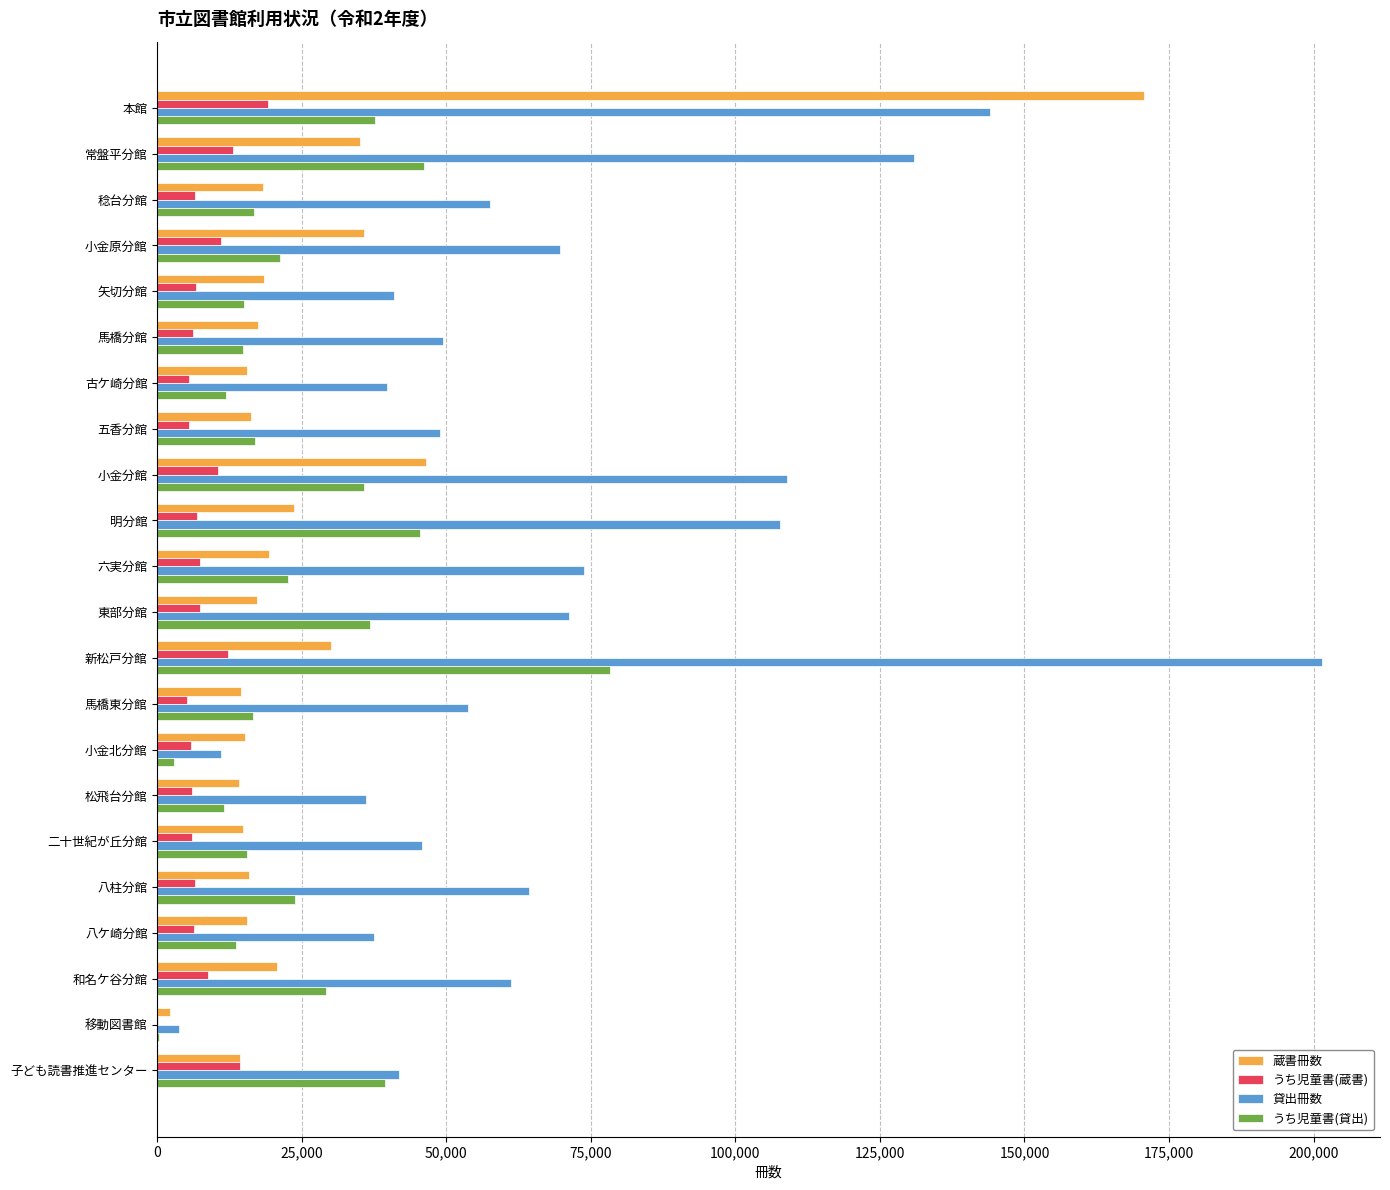

What is the greatest value displayed?

201428